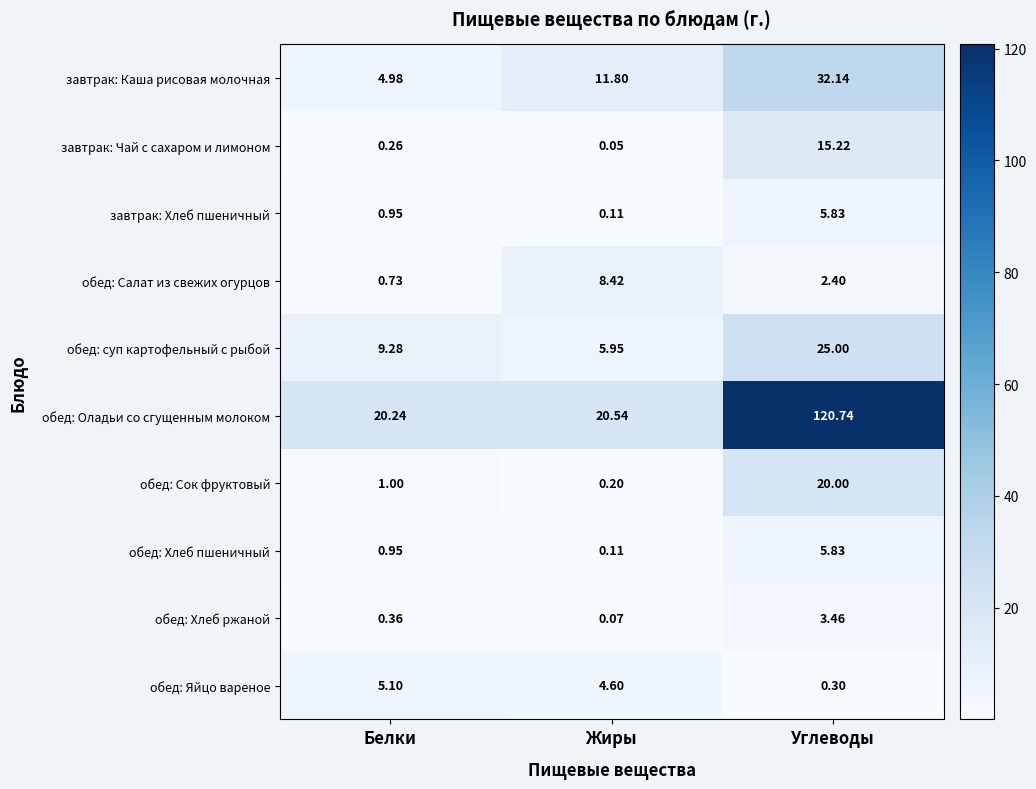

At which category is the sum across all series the highest?

Углеводы